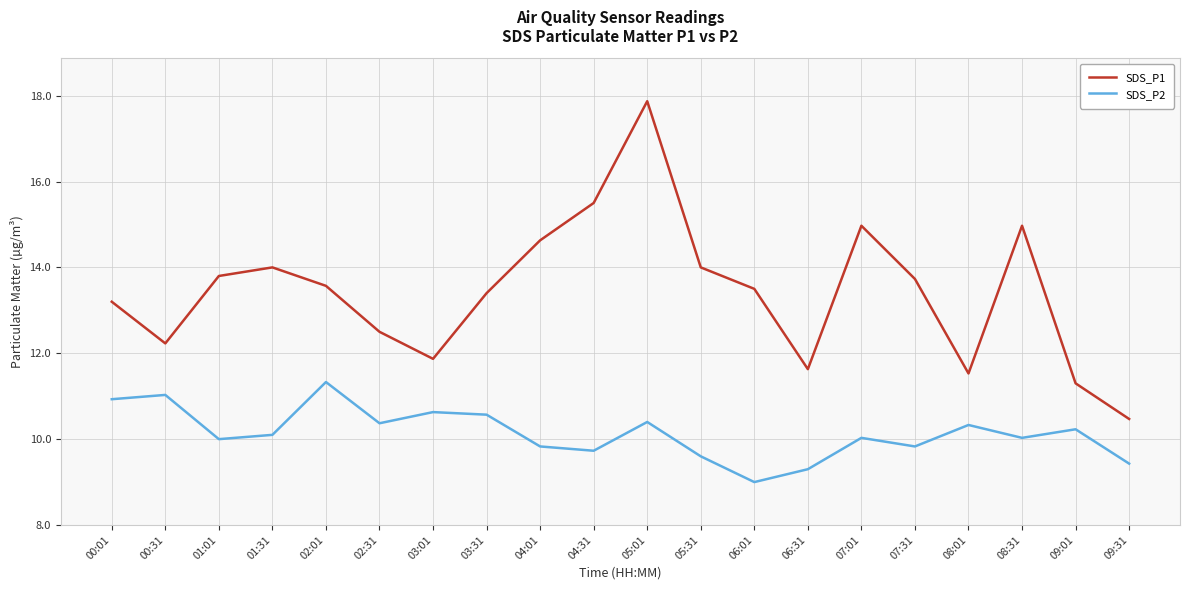

Which category has the lowest value in the SDS_P2 series?

06:01